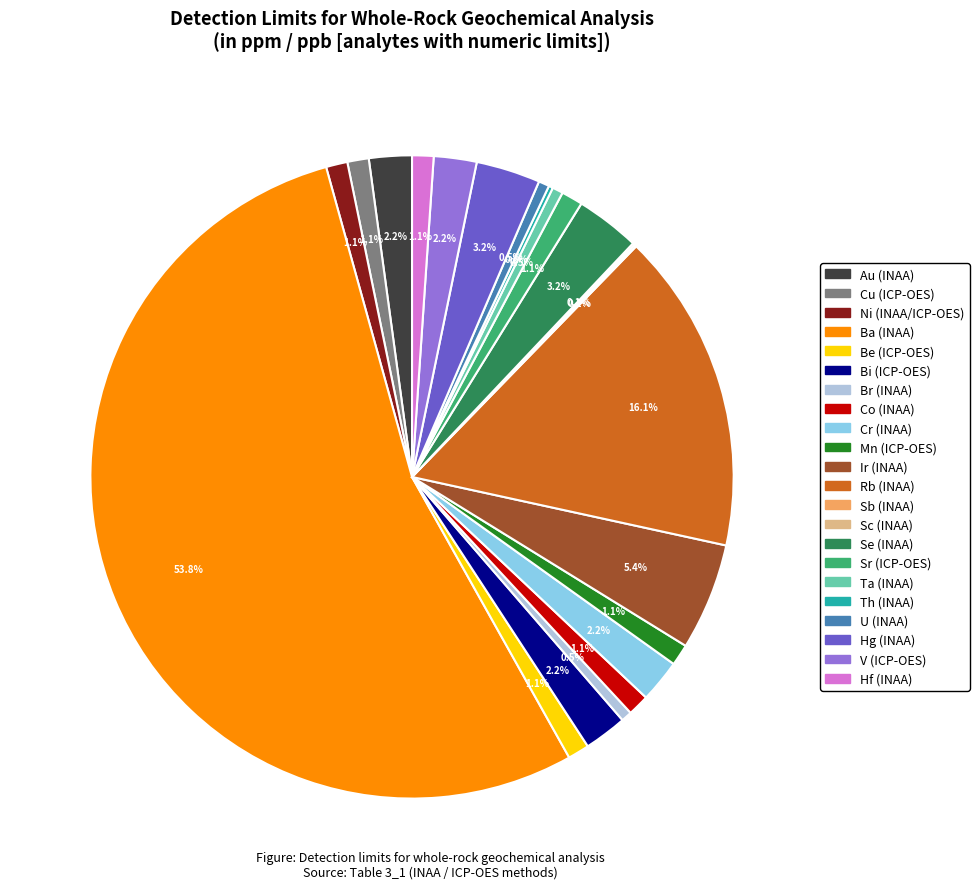

Approximately how many times larger is the value at Be (ICP-OES) compared to Au (INAA)?

0.5